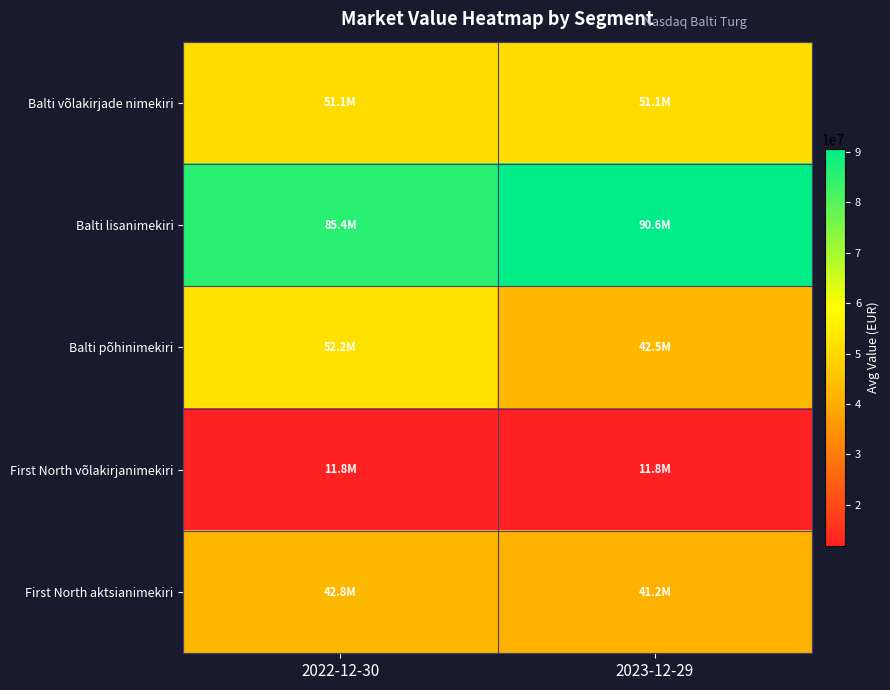

Which series changed the most between 2022-12-30 and 2023-12-29?

Balti põhinimekiri